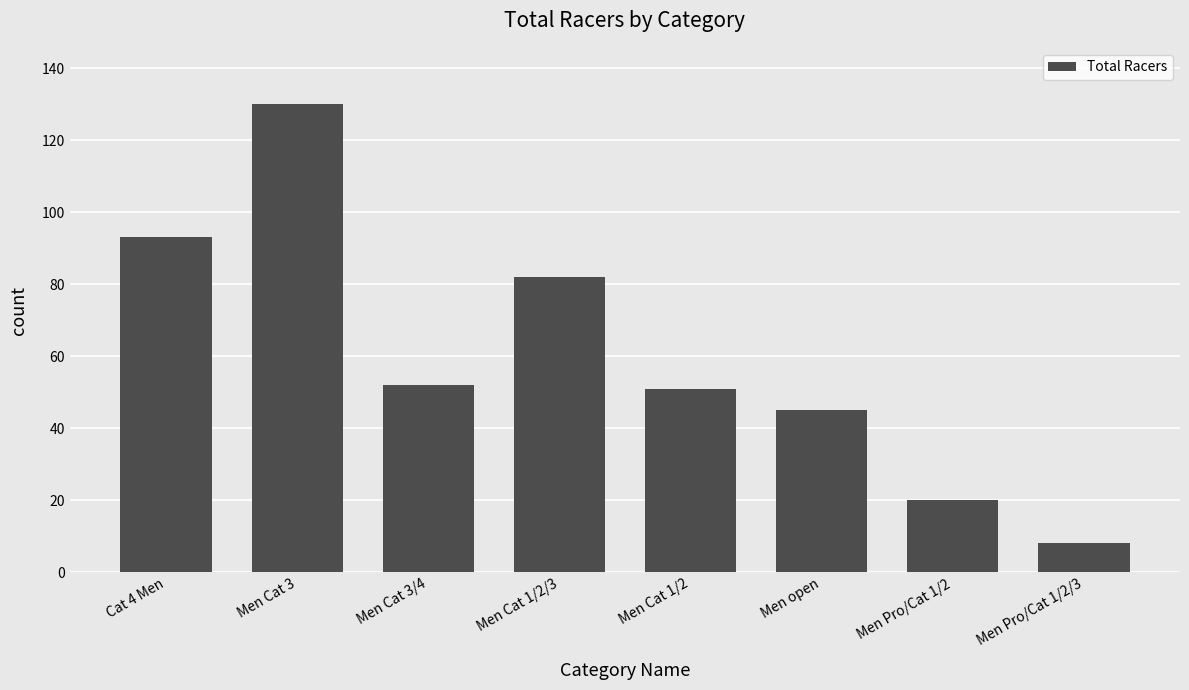

What is the sum of the values at Men Cat 3/4 and Men Cat 3?

182